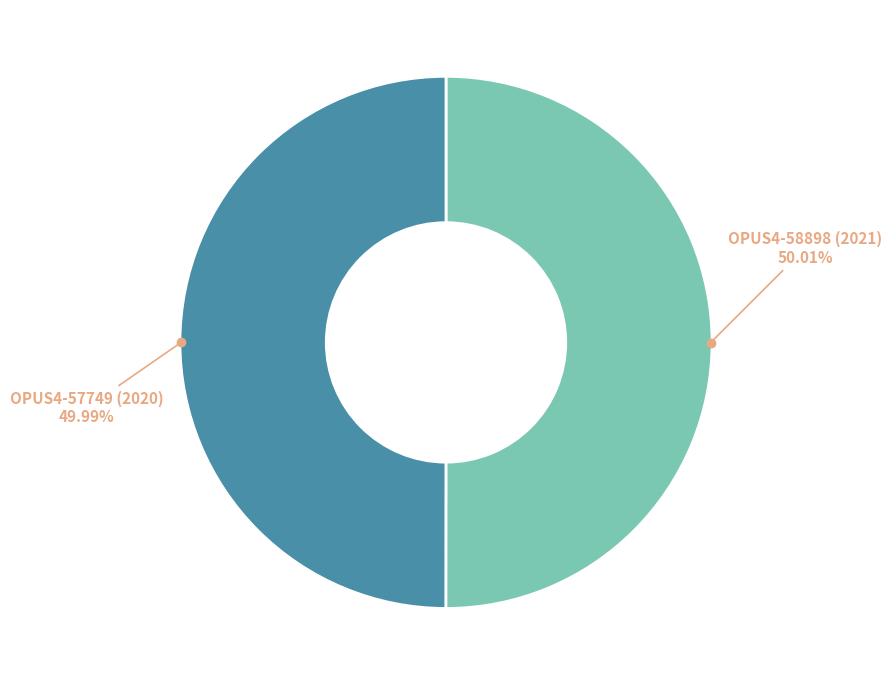

Is there a majority slice in this chart?

Yes